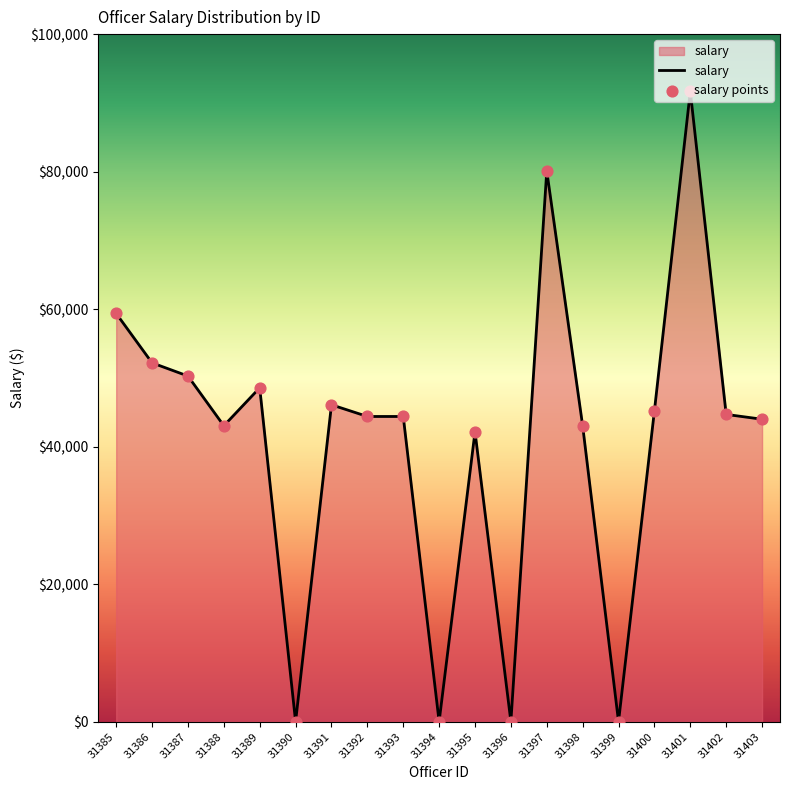

Approximately how many times larger is the value at 31389 compared to 31395?

1.2